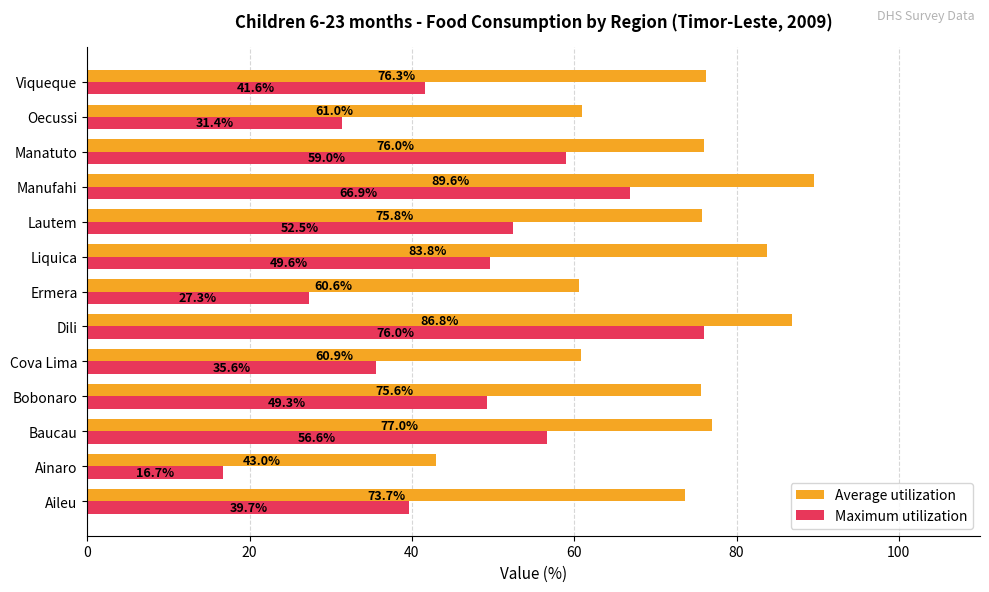

Rank the series by their maximum value, from highest to lowest.

Average utilization, Maximum utilization